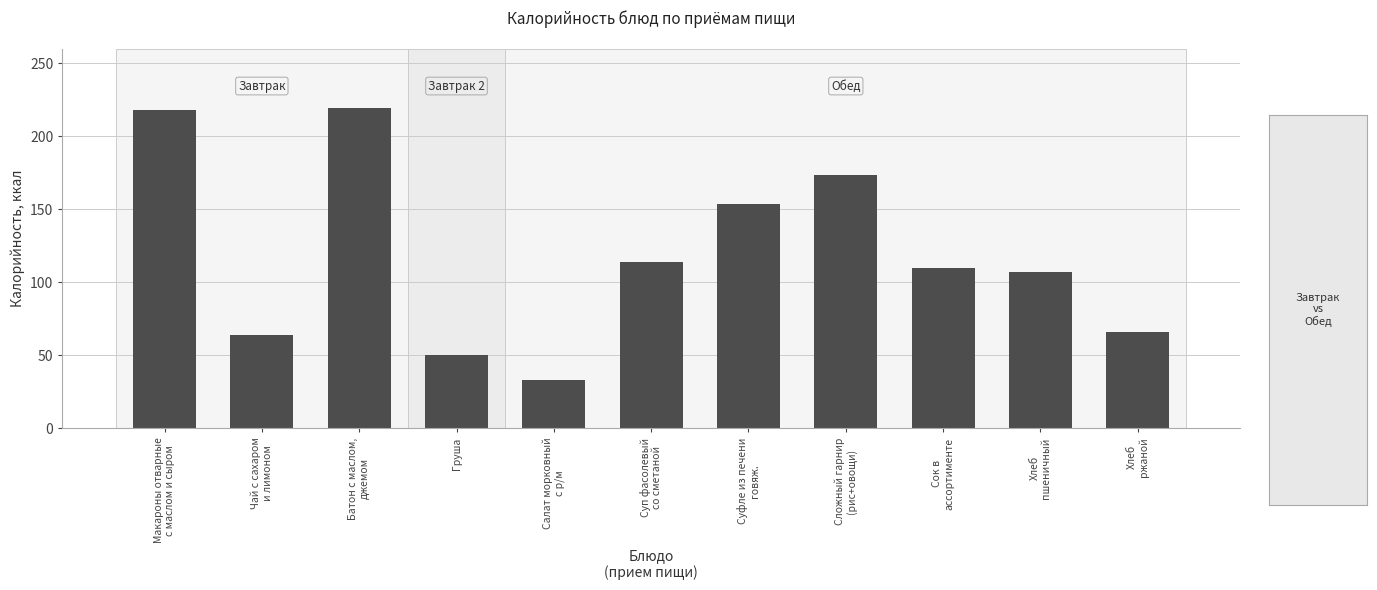

Reading left to right, extract all data points from this chart.

217.9	64.0	219.5	50.0	33.2	114.0	153.6	173.4	110.0	107.1	66.2